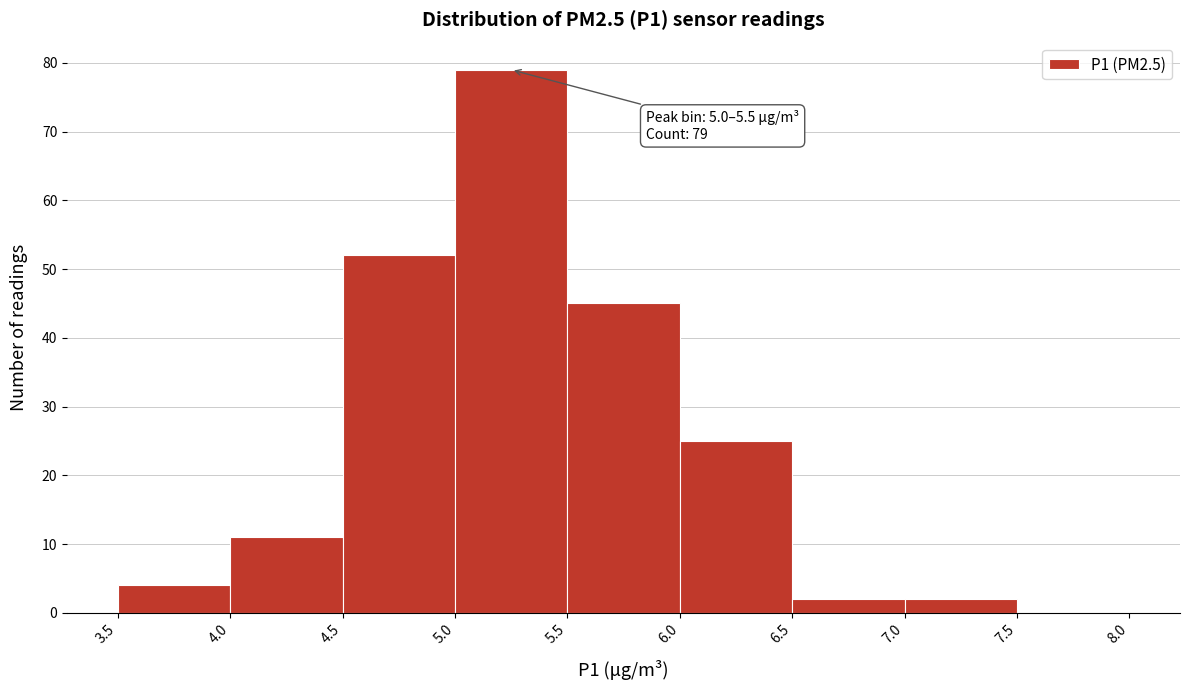

Over which range of the x-axis is the bar tallest?

5.0 to 5.5